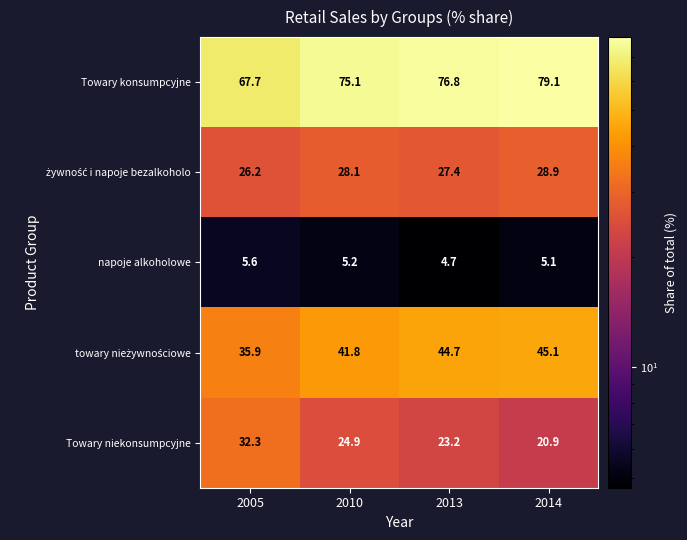

Read the Towary niekonsumpcyjne value at 2005.

32.3